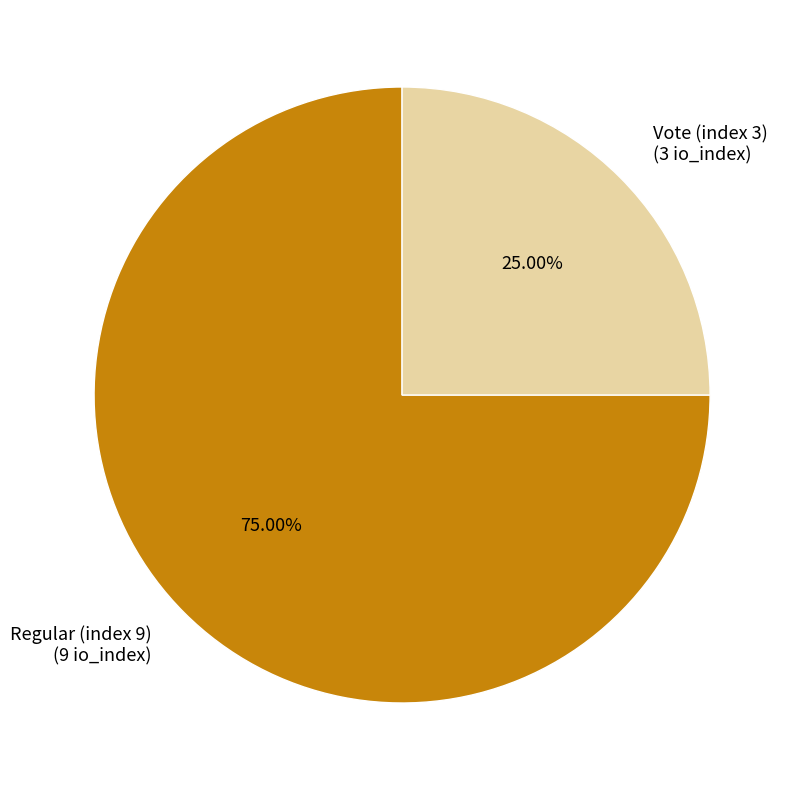

Is there a majority slice in this chart?

Yes